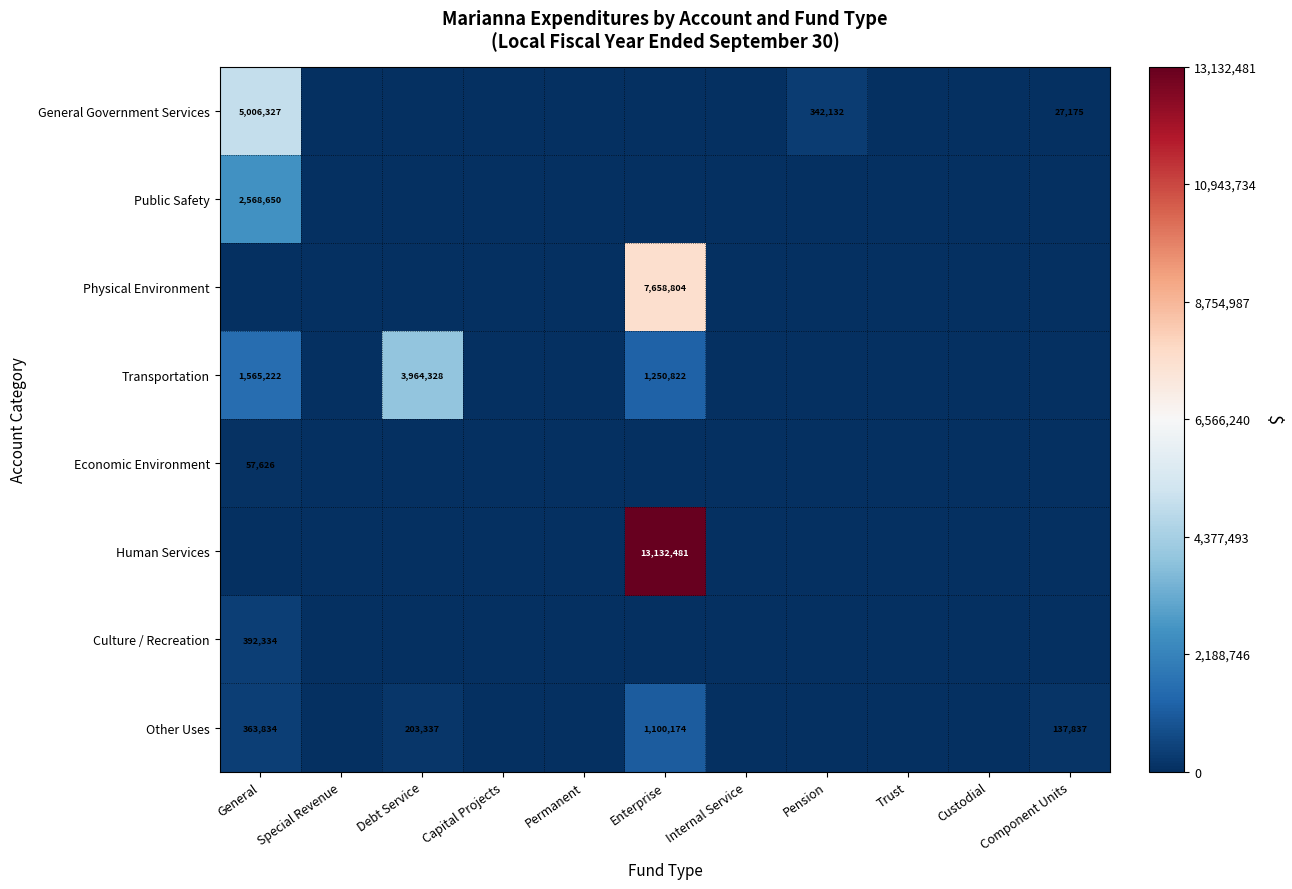

The value of General Government Services at Component Units is 7515. True or false?

False